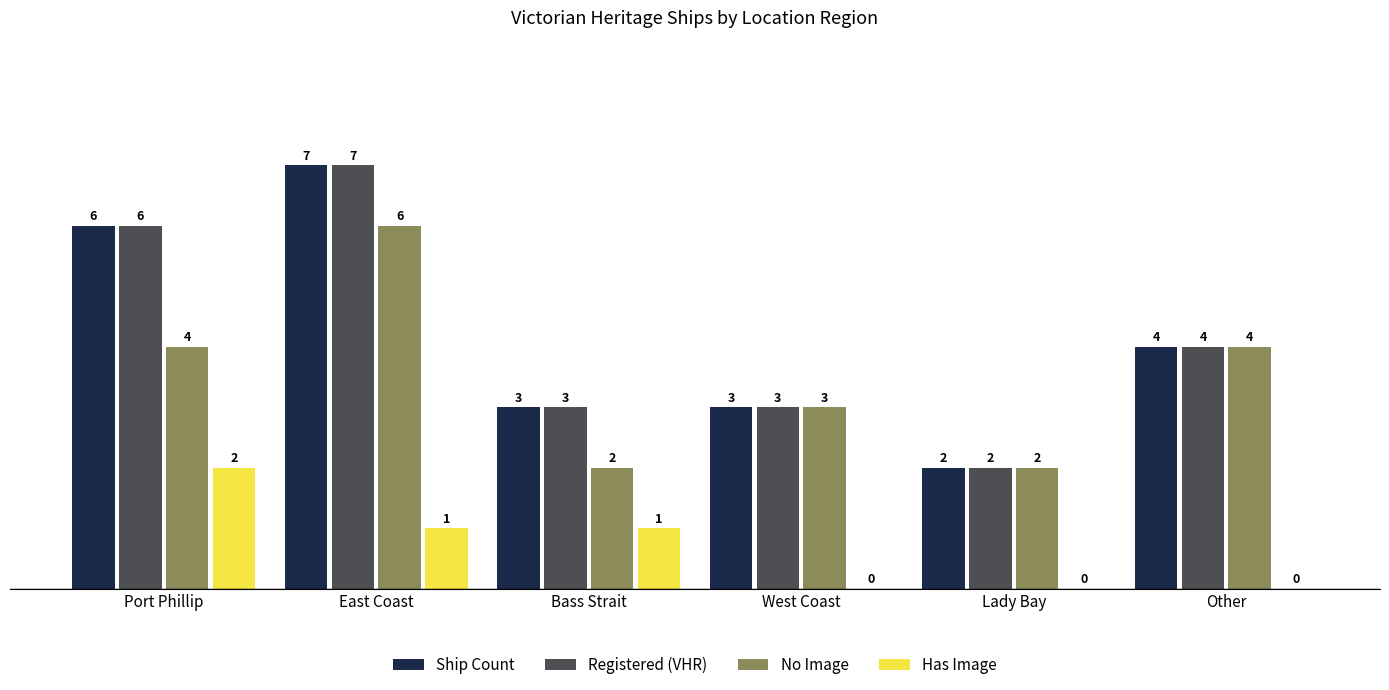

What is the total value across all series at East Coast?

21